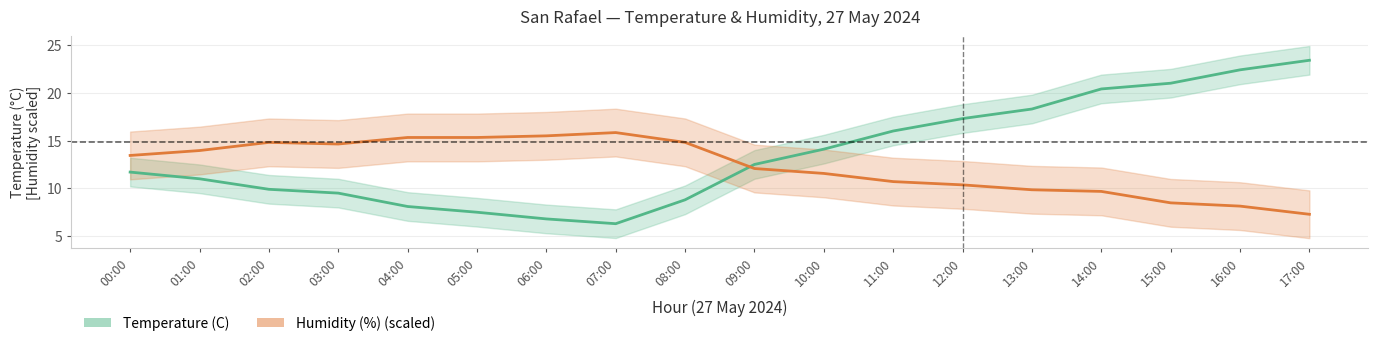

What is the minimum value shown in the chart?

6.3